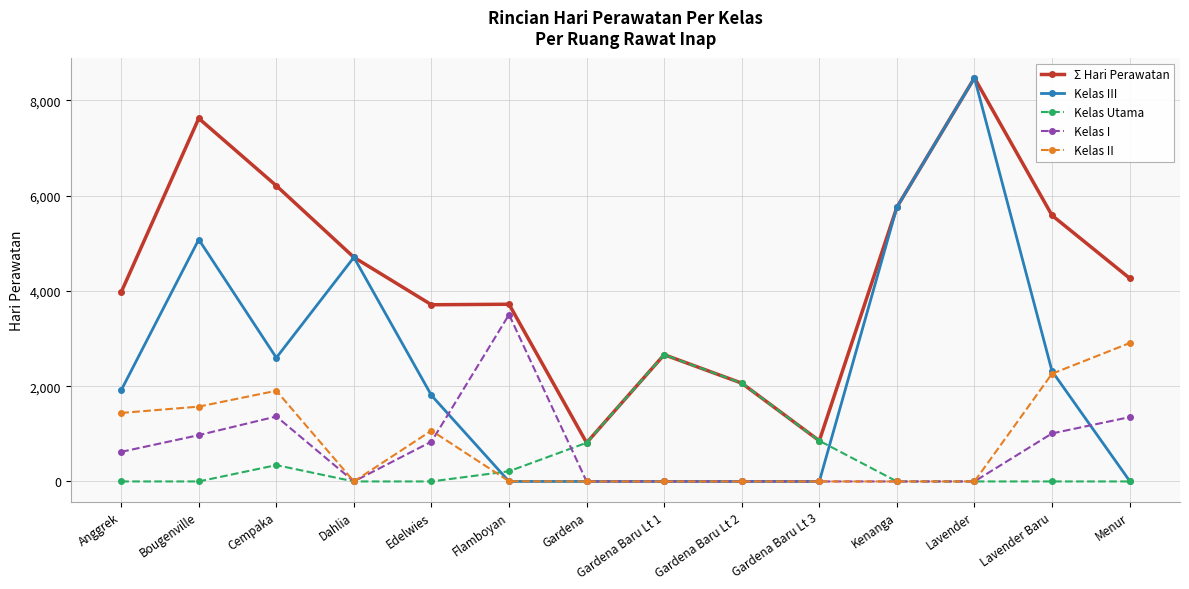

What is the difference between the maximum and second lowest values in the Kelas I series?

3502